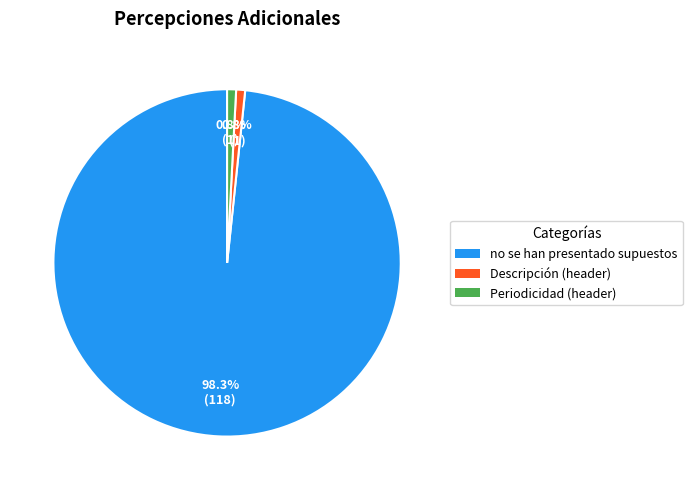

Does any single category account for the majority?

Yes